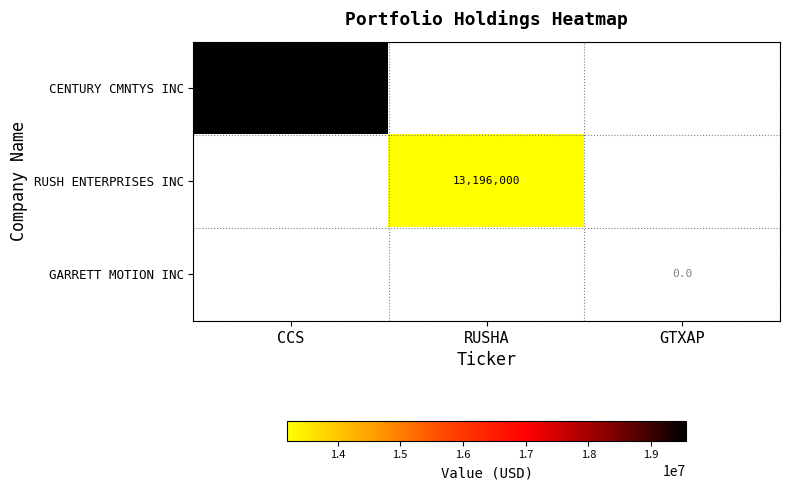

True or false: RUSH ENTERPRISES INC has a value of 13196000 at RUSHA.

True